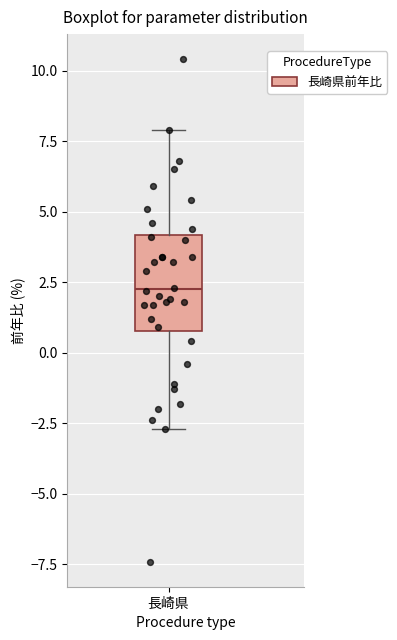

Read this box plot against the y-axis: the position of the median line, the range covered by the box, and the ends of both whiskers. The values are not printed on the chart, so give them approximately, as read against the axis.

median 2.5, box 1.0 to 4.0, whiskers -2.5 to 8.0